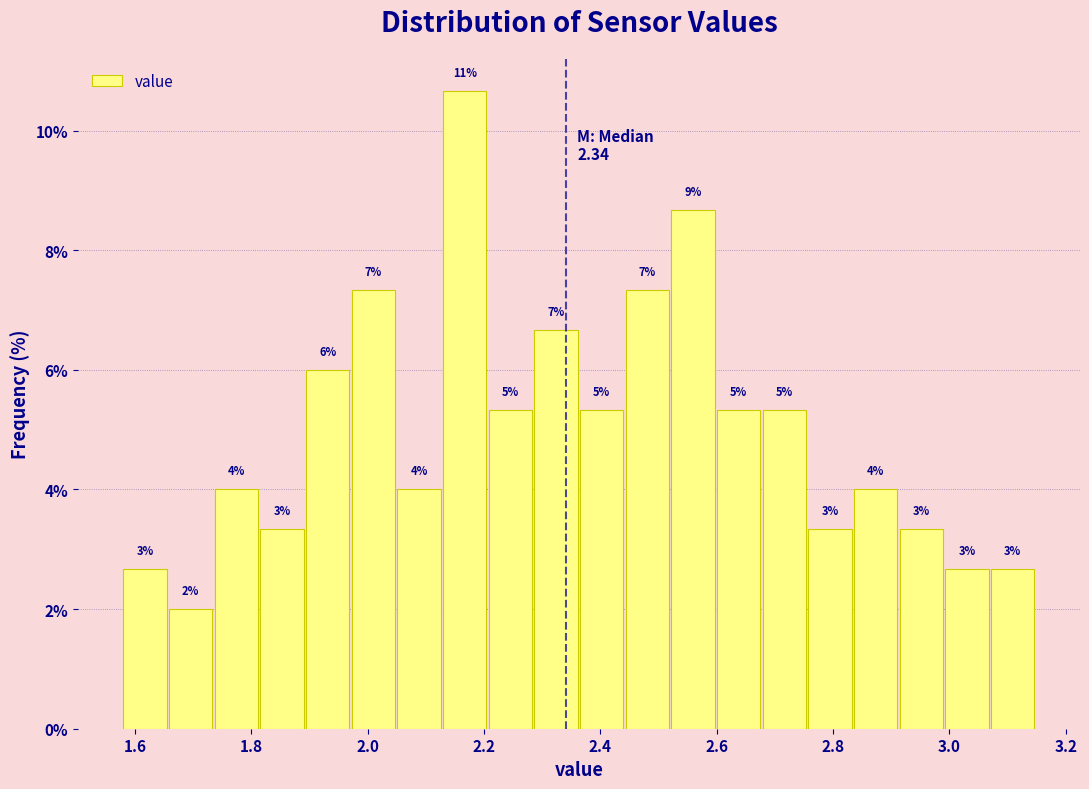

Around what value on the x-axis is the tallest bar? Give the approximate position of its centre, as read against the axis.

2.16